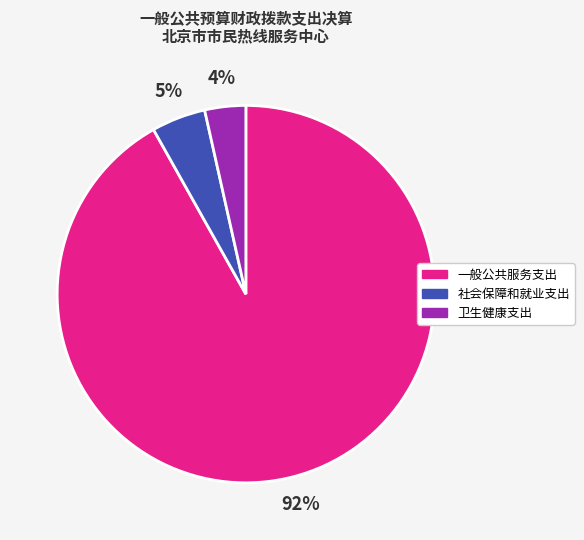

Between 一般公共服务支出 and 社会保障和就业支出, which is larger?

一般公共服务支出